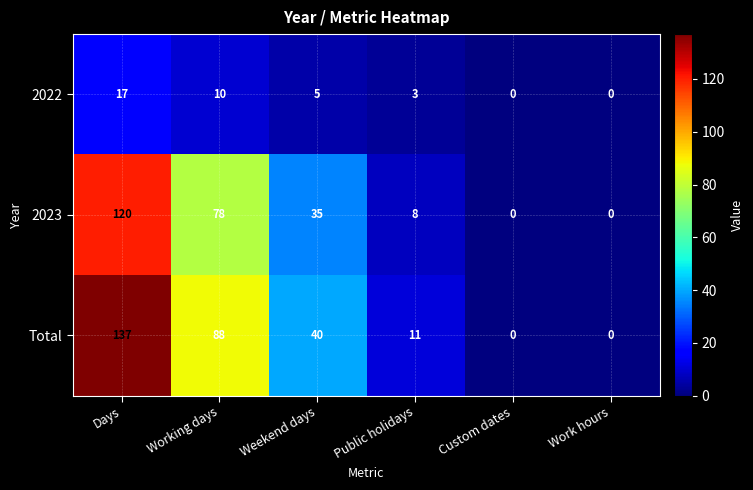

What is the difference between the Total values at Weekend days and Public holidays?

29